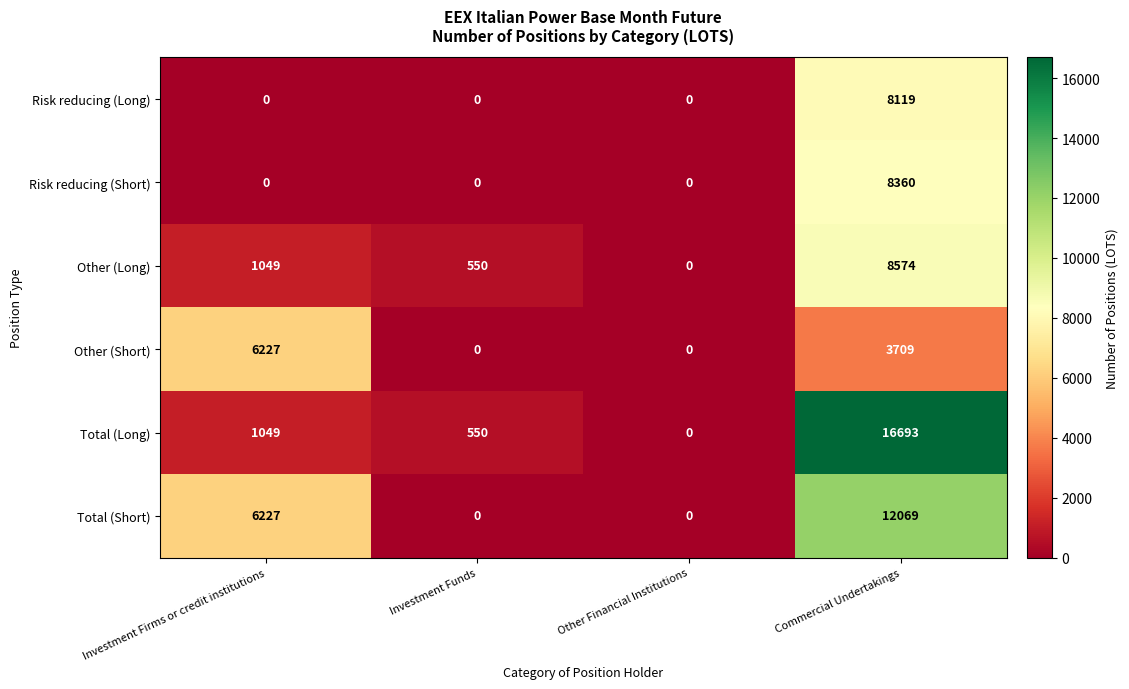

Reading left to right, list all the values displayed in this chart.

Risk reducing (Long): 0	0	0	8119
Risk reducing (Short): 0	0	0	8360
Other (Long): 1049	550	0	8574
Other (Short): 6227	0	0	3709
Total (Long): 1049	550	0	16693
Total (Short): 6227	0	0	12069